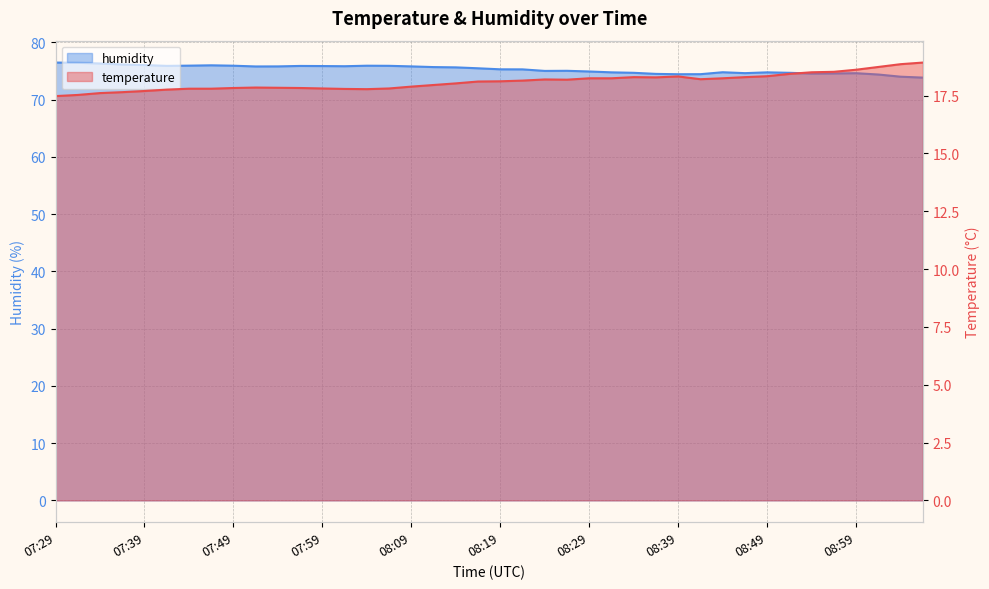

The temperature series shows 25.7 at 07:59. True or false?

False